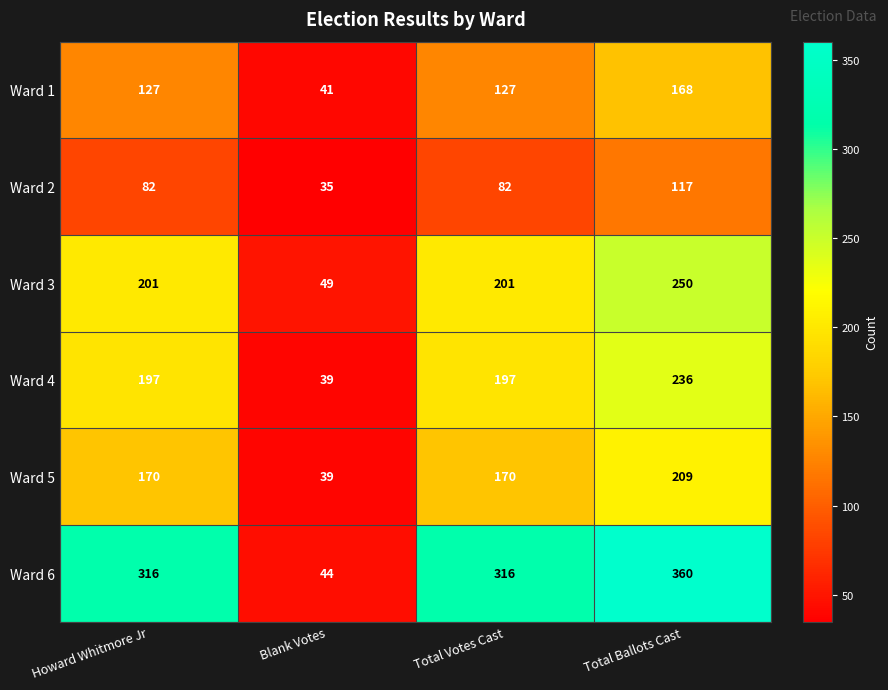

List the series in order of their peak value, highest first.

Ward 6, Ward 3, Ward 4, Ward 5, Ward 1, Ward 2